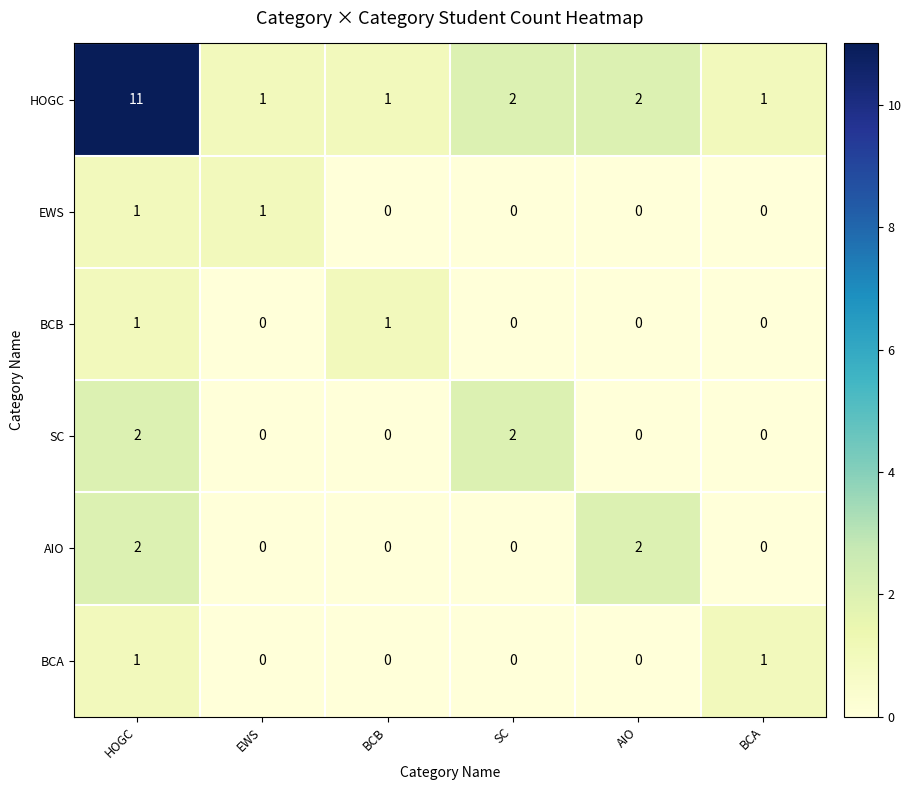

Which series has the largest total across all categories?

HOGC